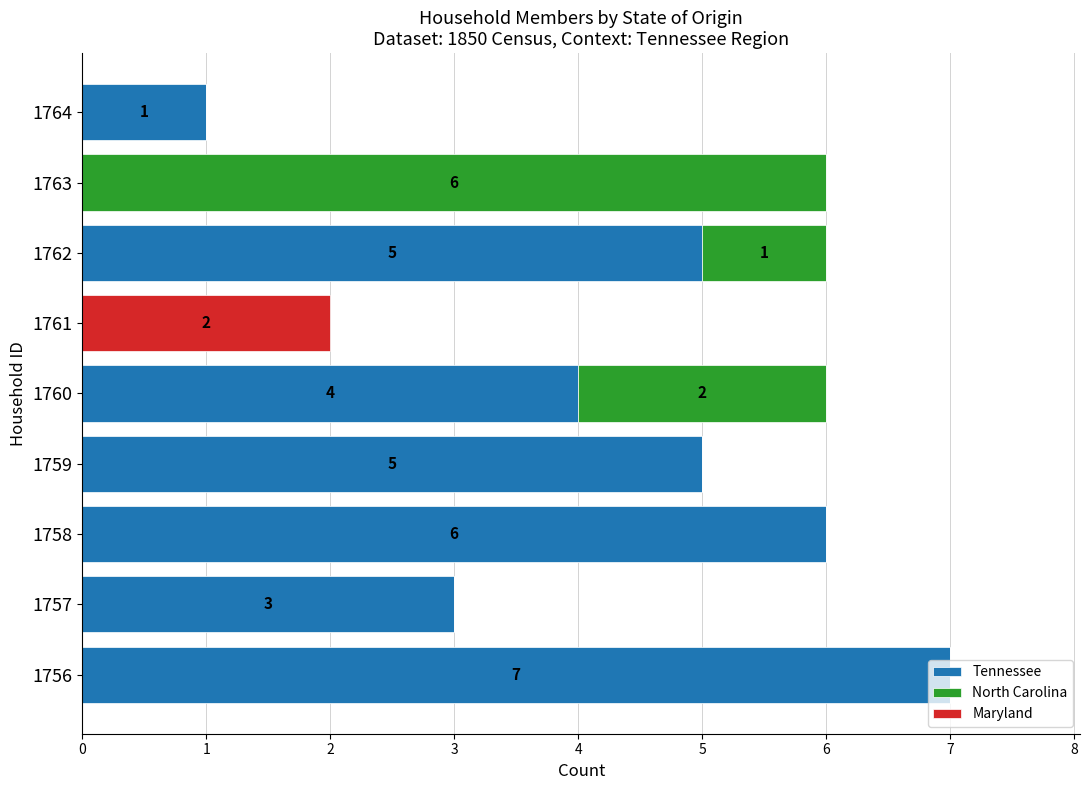

Count the number of categories in the chart.

9